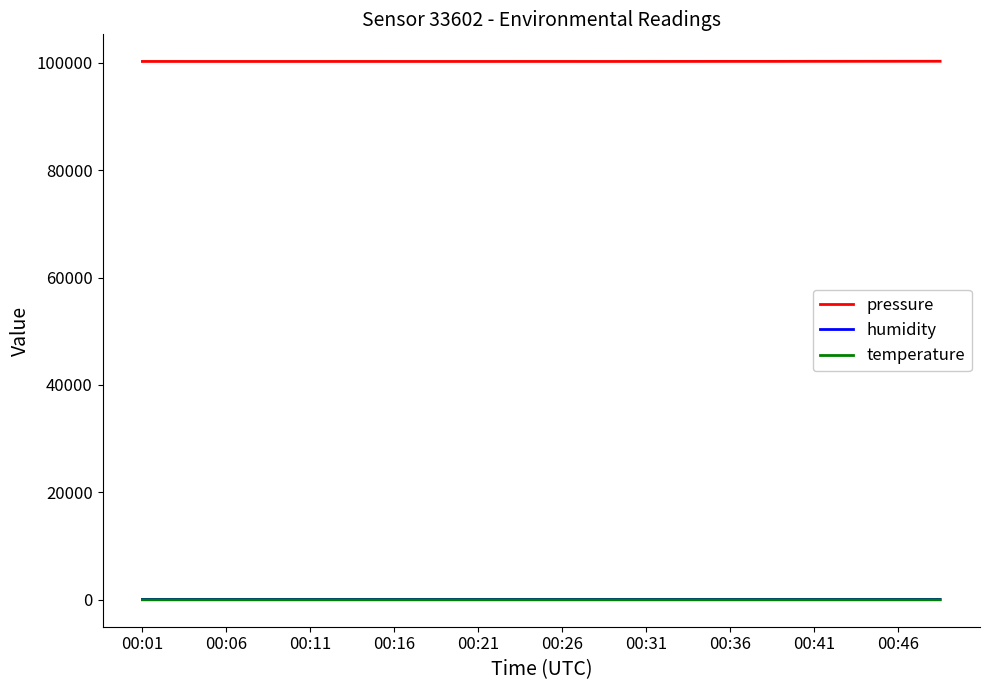

What is the difference between the second highest and minimum values in the temperature series?

0.1